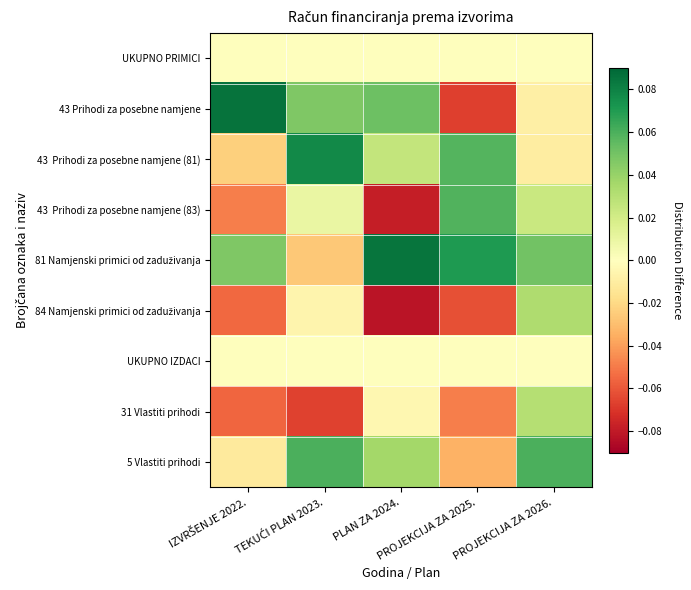

Which series has the widest spread of values?

43 Prihodi za posebne namjene